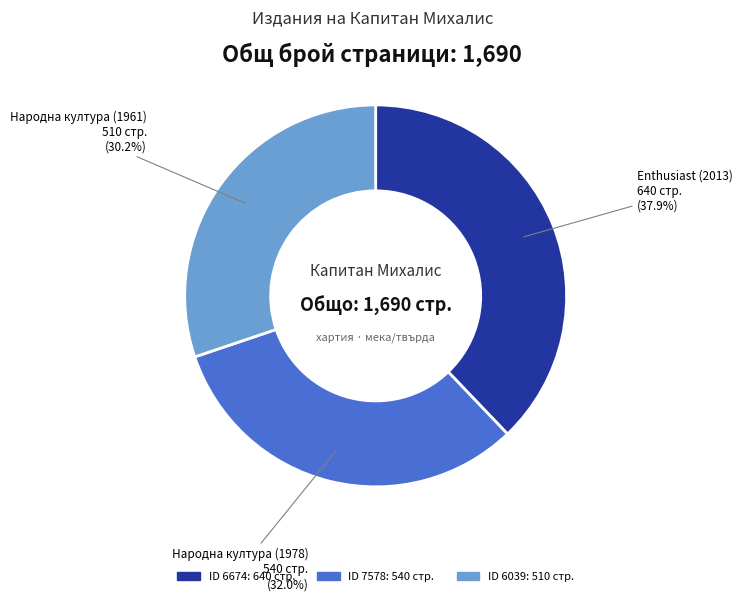

Is there any slice that represents more than half of the pie?

No